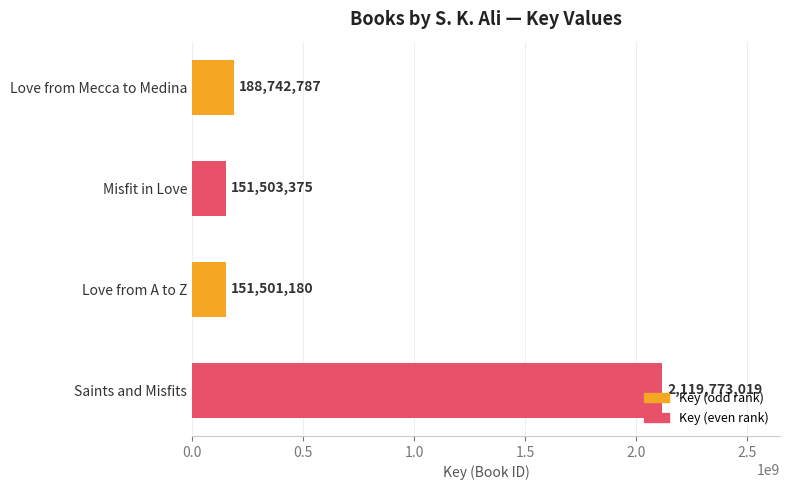

What is the smallest value displayed?

151501180